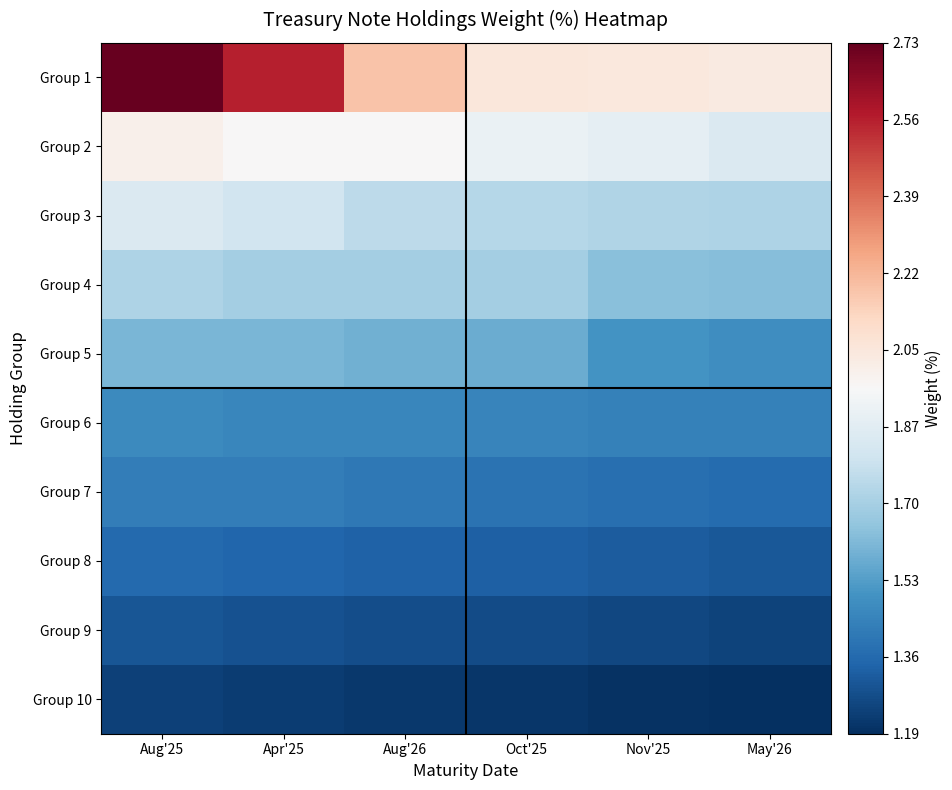

Which series has the widest spread of values?

Group 1